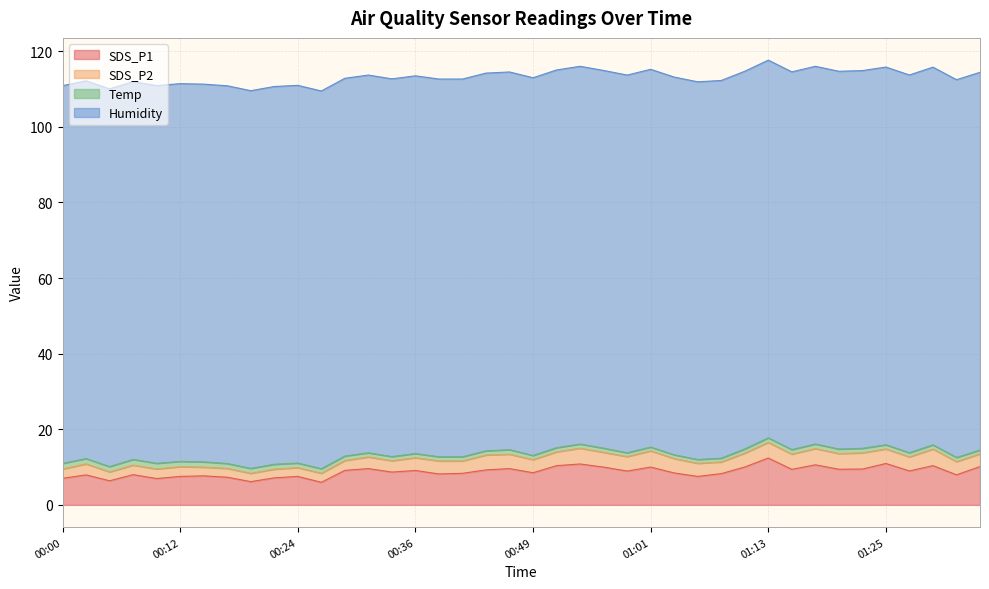

True or false: SDS_P2 has a value of 3.9 at 00:56.

True